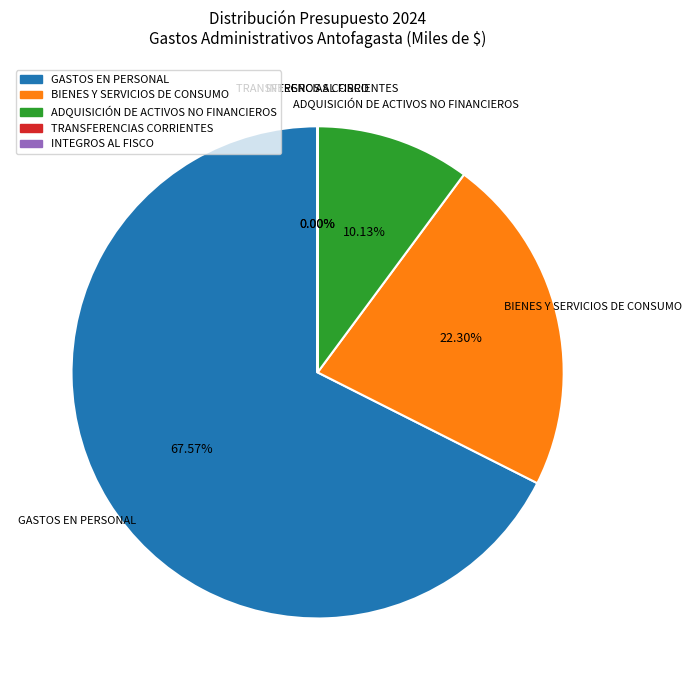

The GASTOS EN PERSONAL slice represents 68% of the pie. True or false?

True